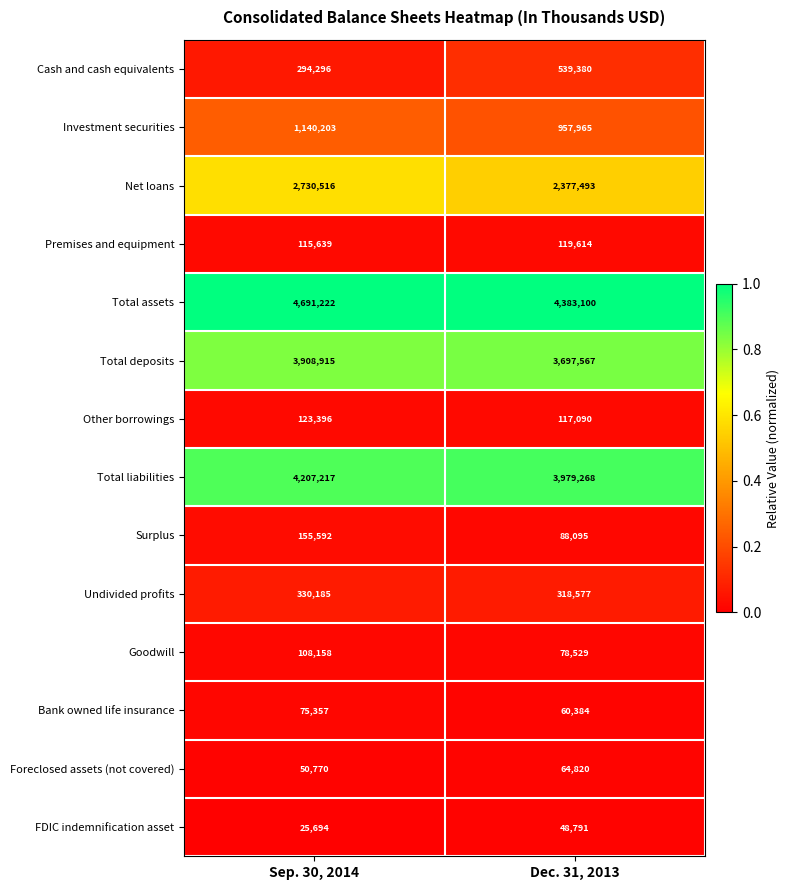

Which series has the widest spread of values?

Net loans